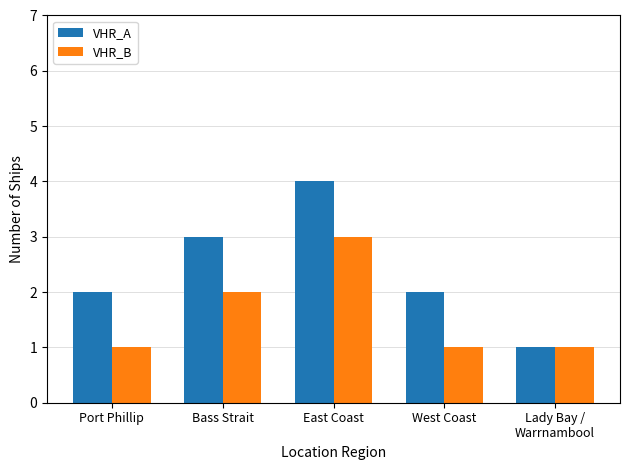

List the series in order of their peak value, highest first.

VHR_A, VHR_B